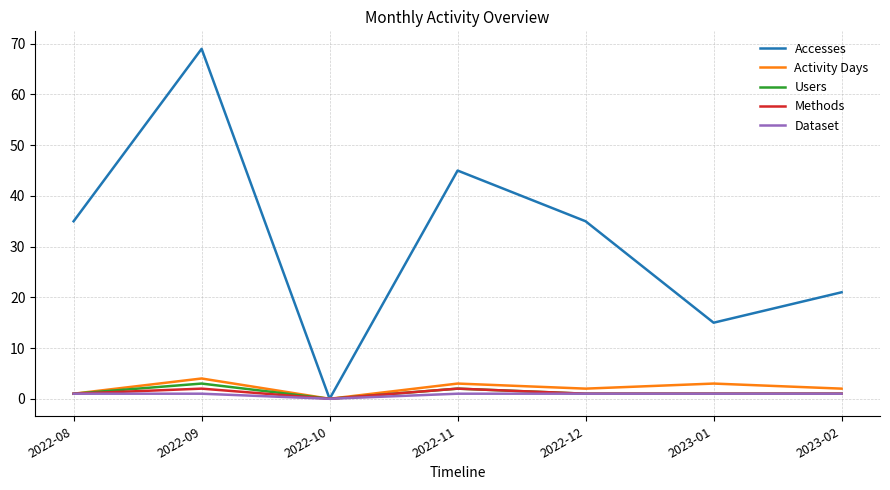

Which series has the largest range (max minus min)?

Accesses